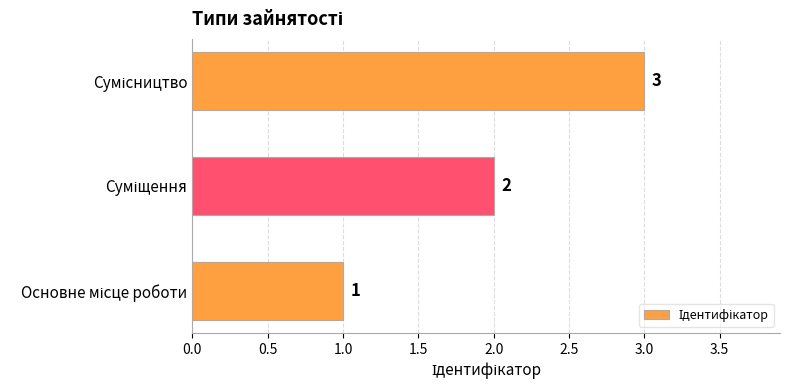

How many values are between 1 and 3?

3